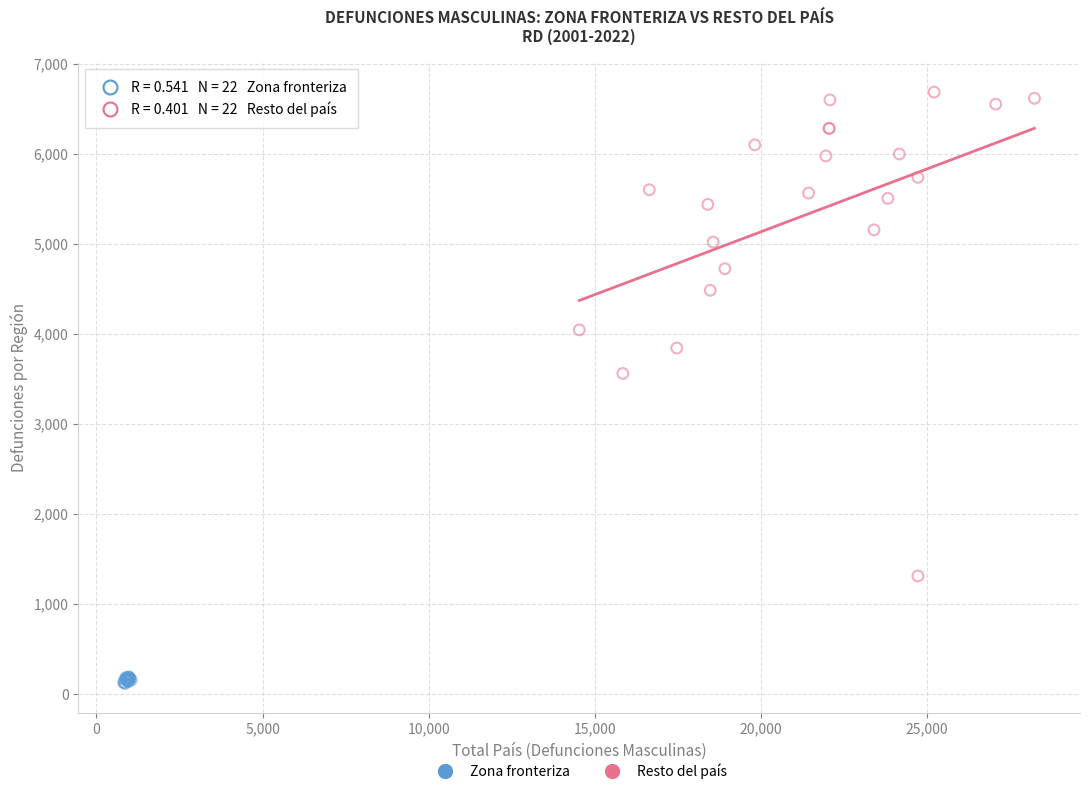

Which series contains the highest Y value?

Resto del país